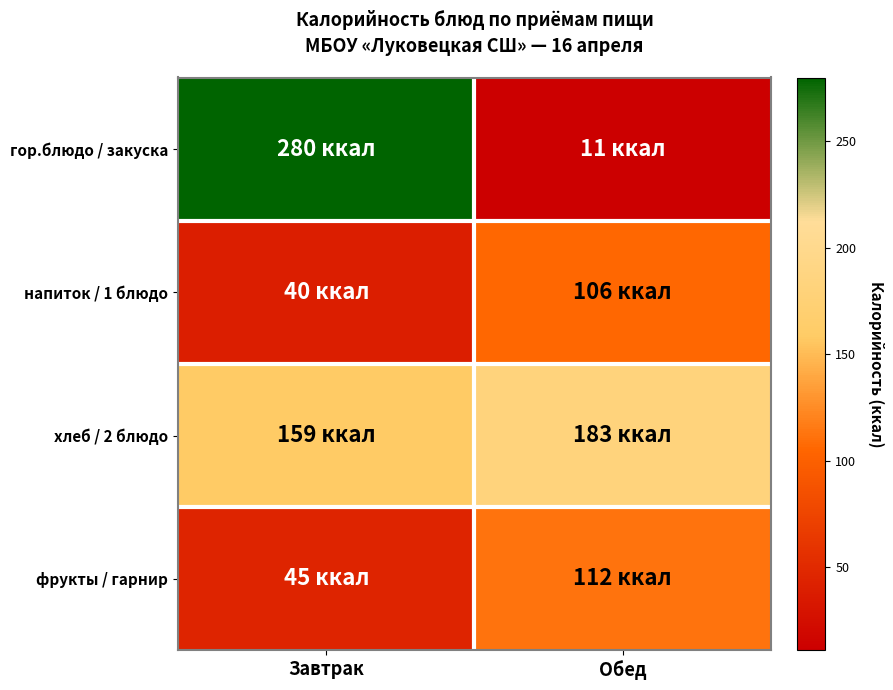

Reading left to right, extract all data points from this chart.

гор.блюдо / закуска: Завтрак=280	Обед=11
напиток / 1 блюдо: Завтрак=40	Обед=106
хлеб / 2 блюдо: Завтрак=159	Обед=183
фрукты / гарнир: Завтрак=45	Обед=112